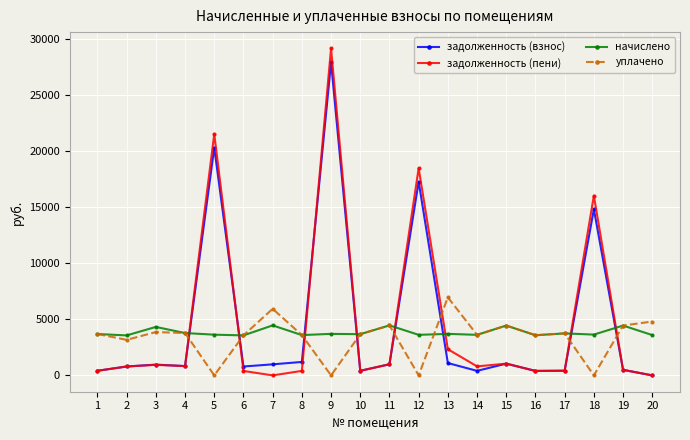

Which series has the largest range (max minus min)?

задолженность (пени)